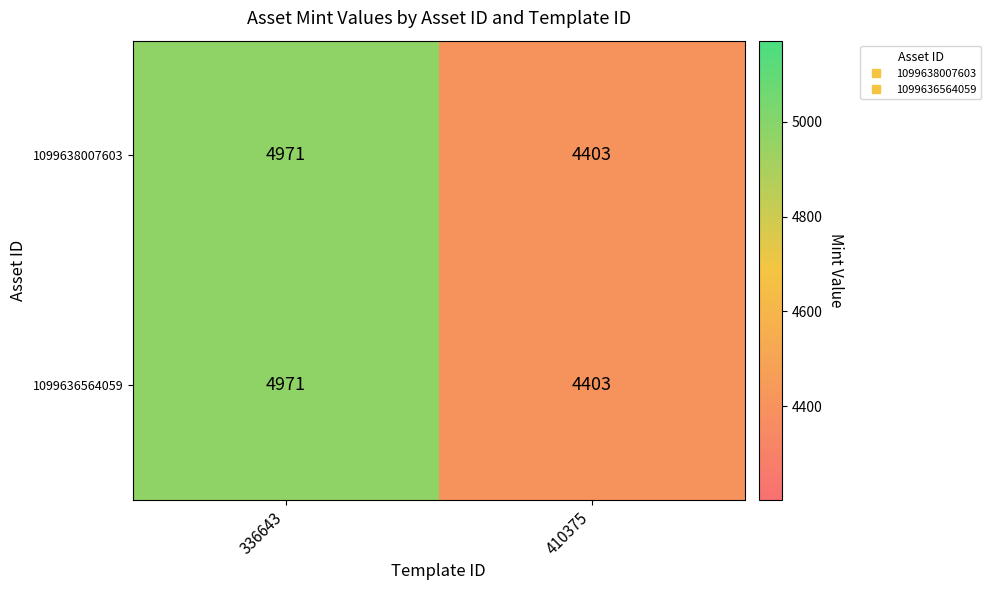

What is the total value across all series at 410375?

8806